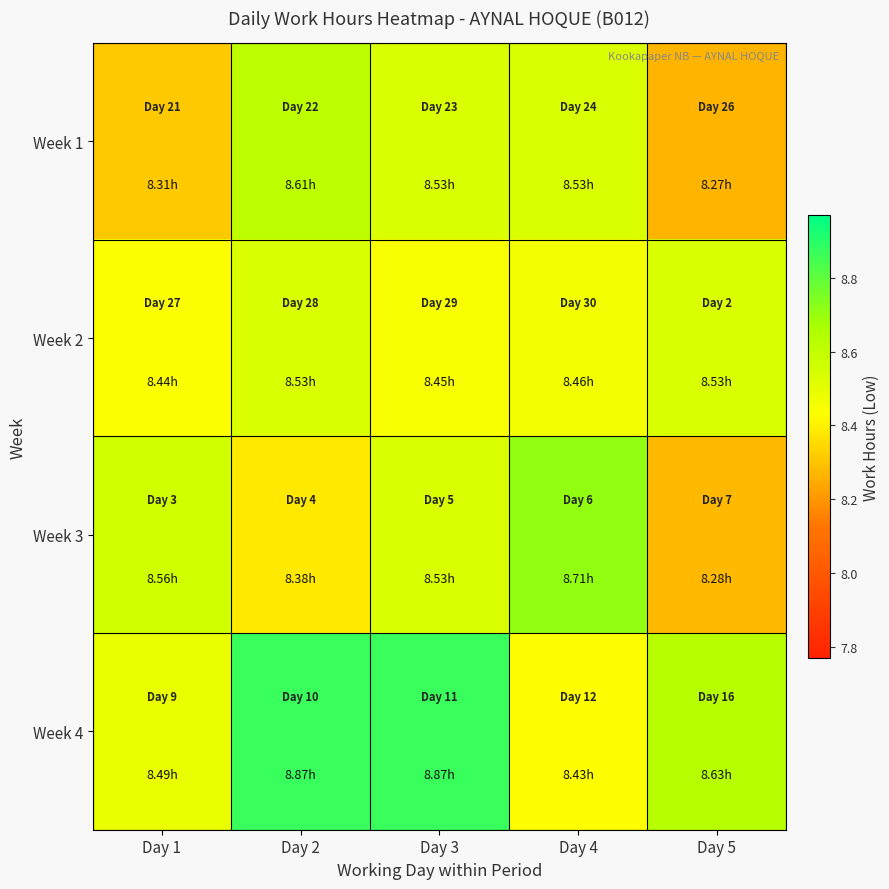

What is the difference between the highest and lowest values at Day 5?

0.4